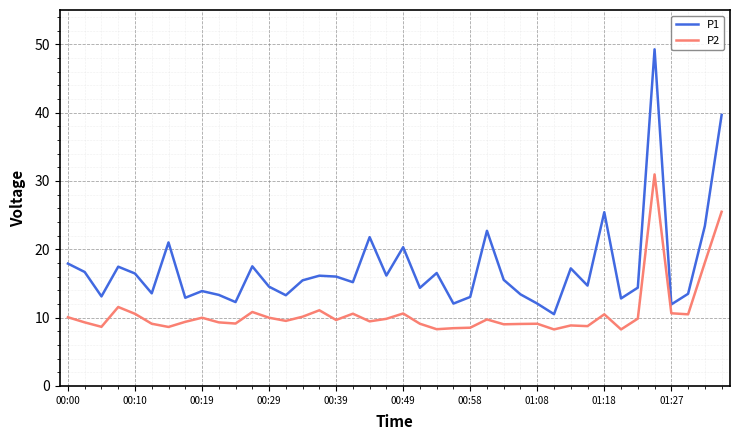

Which series has the largest total across all categories?

P1